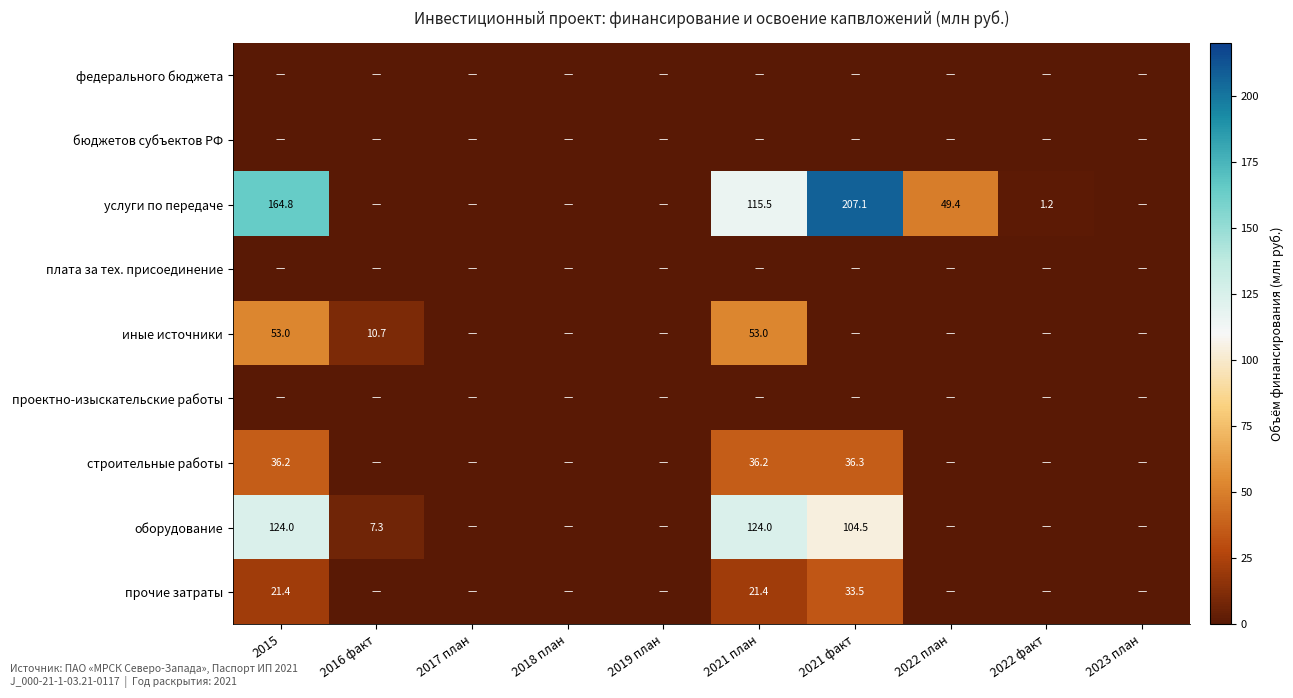

The value of услуги по передаче at 2022 факт is 1.2. True or false?

True